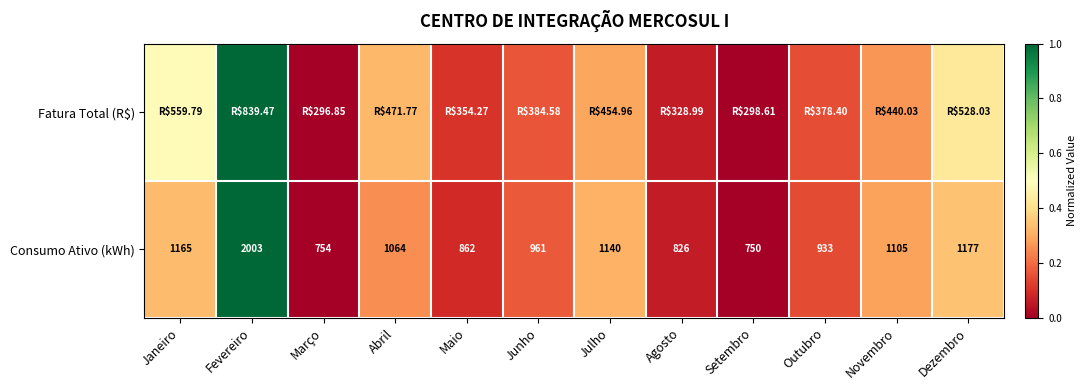

At which label does Consumo Ativo (kWh) first exceed 1064?

Janeiro